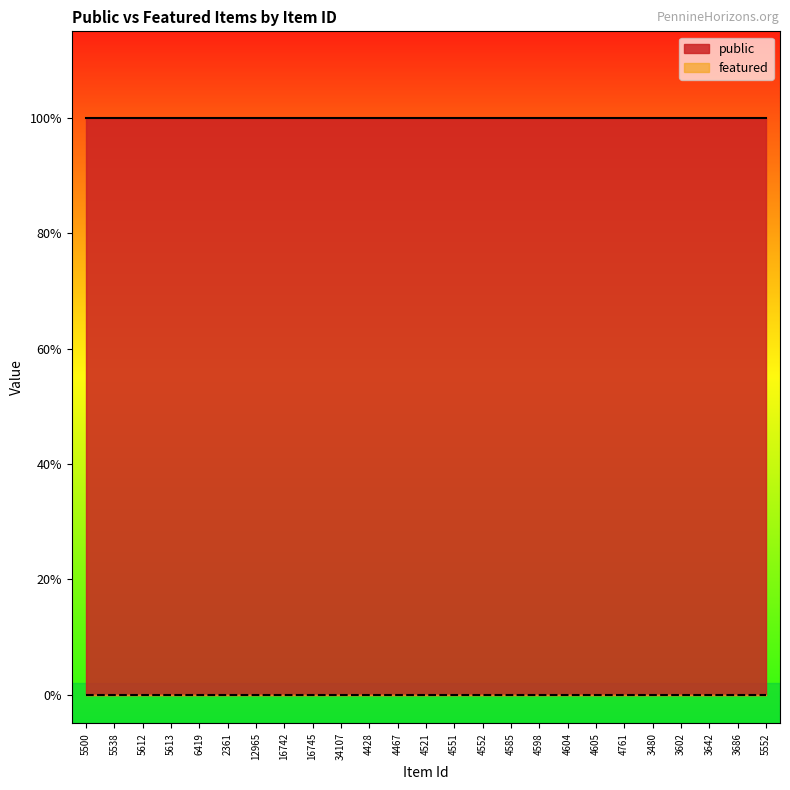

List the series in order of their overall mean, lowest first.

featured, public